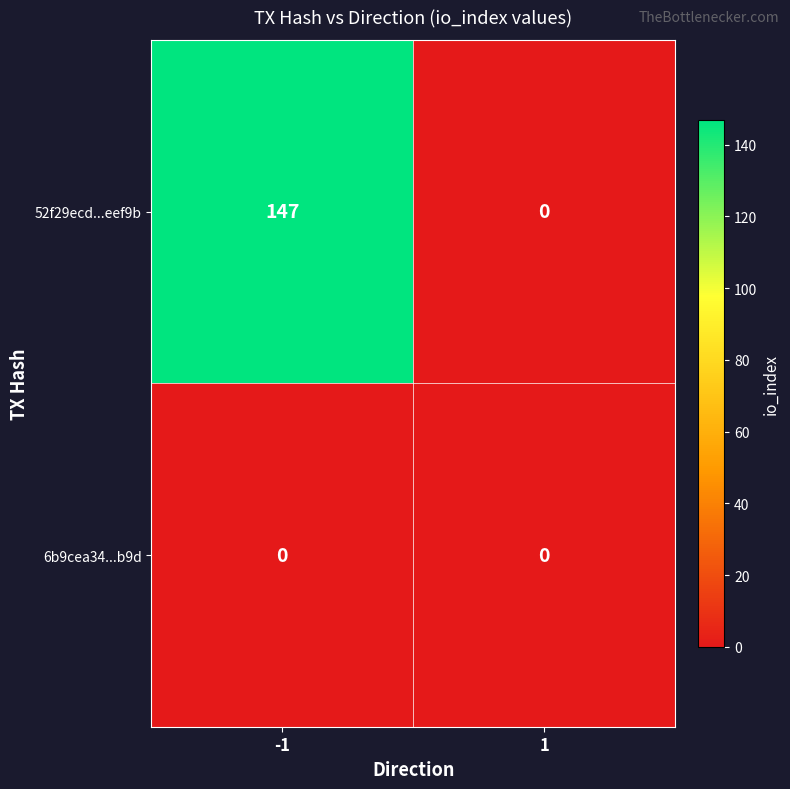

Which series has the largest range (max minus min)?

52f29ecd...eef9b